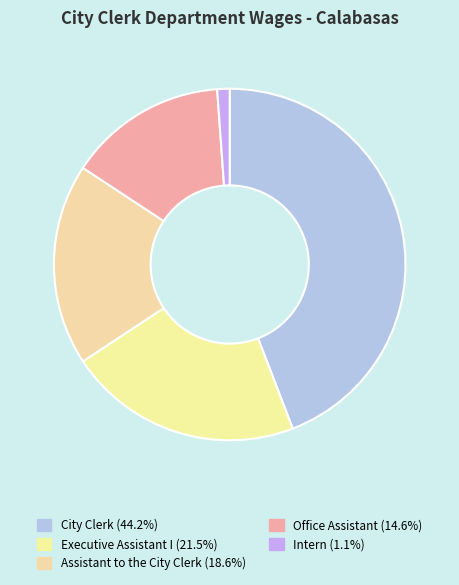

Which slice is the largest?

City Clerk